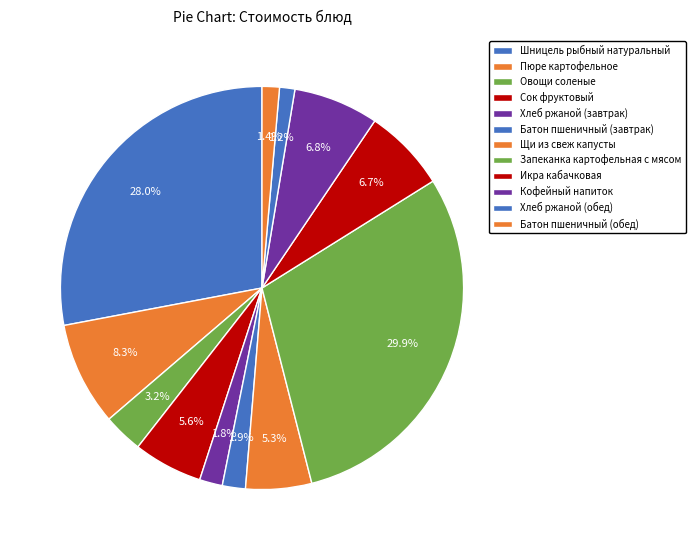

What is the change in value from Шницель рыбный натуральный to Хлеб ржаной (завтрак)?

-49.4